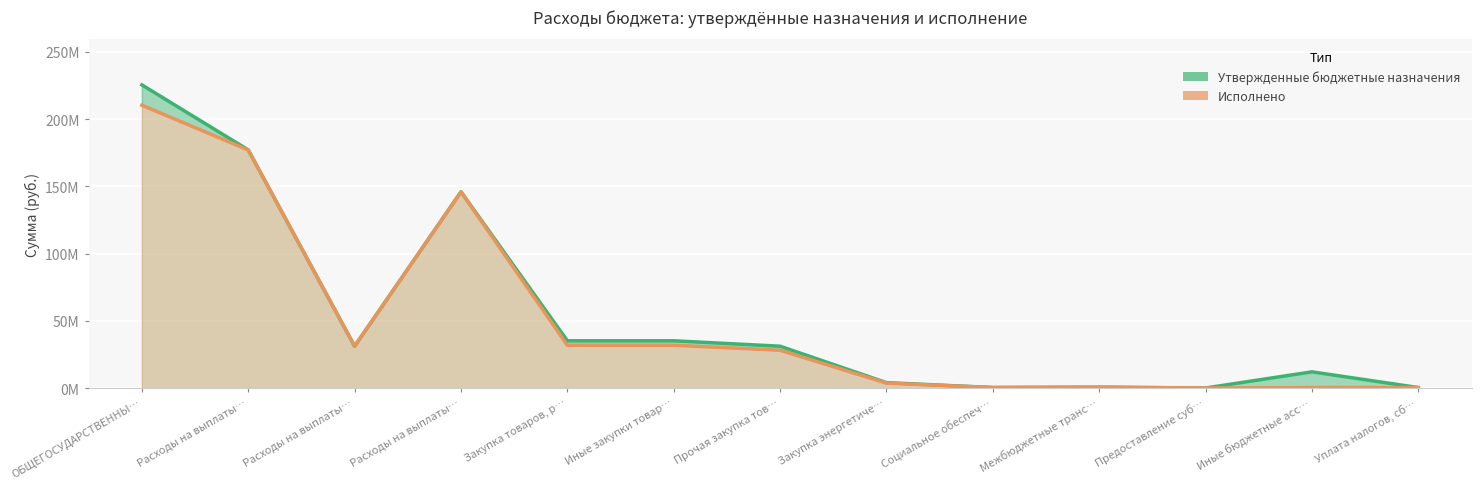

What is the sum of the Исполнено values at Иные бюджетные асс… and Расходы на выплаты…?

146209568.2